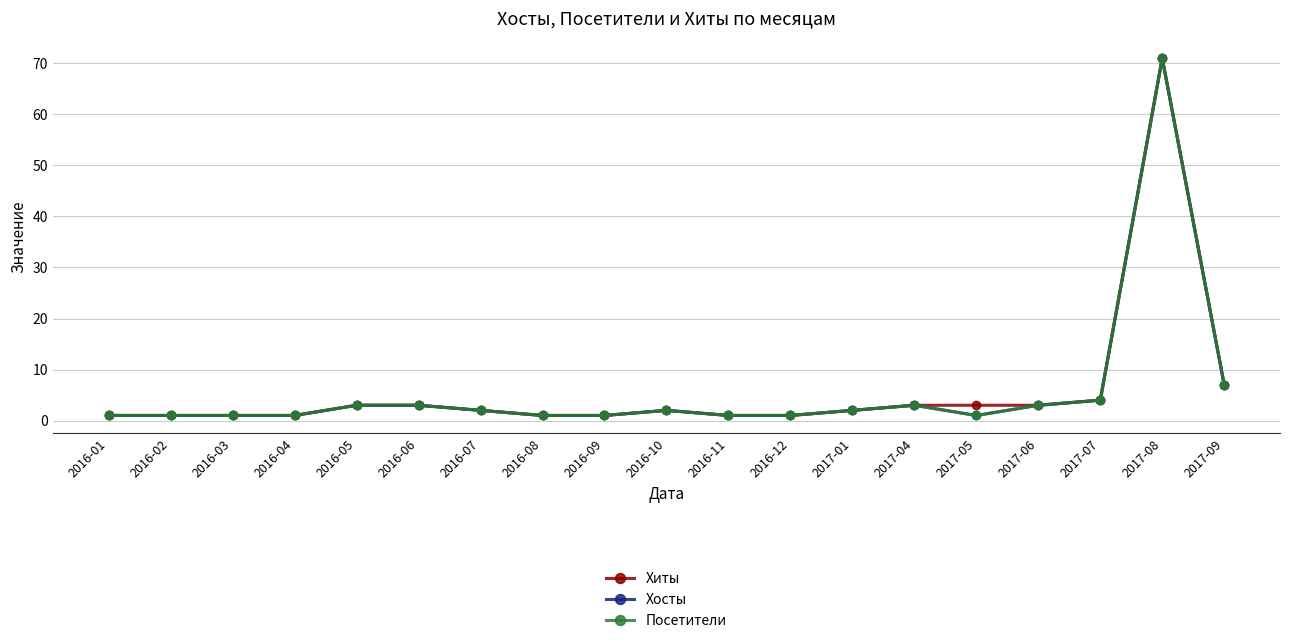

Does the chart display data point markers on the line(s)?

Yes